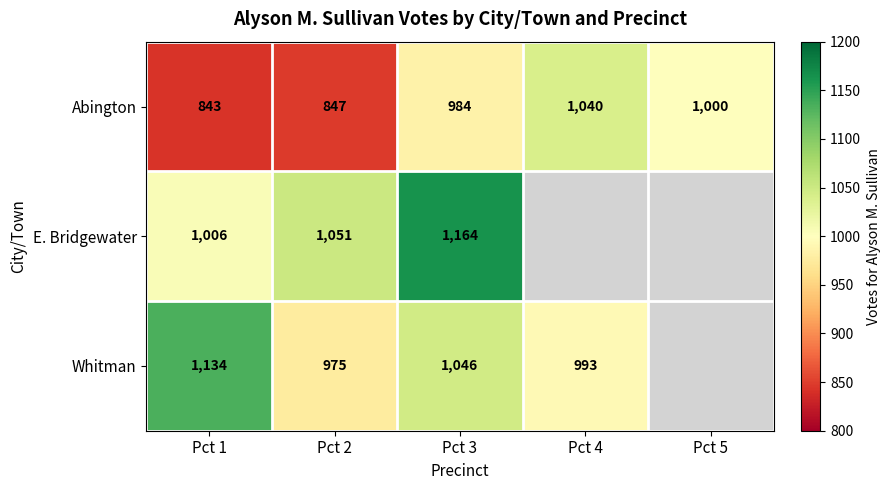

How many categories are shown in the chart?

5